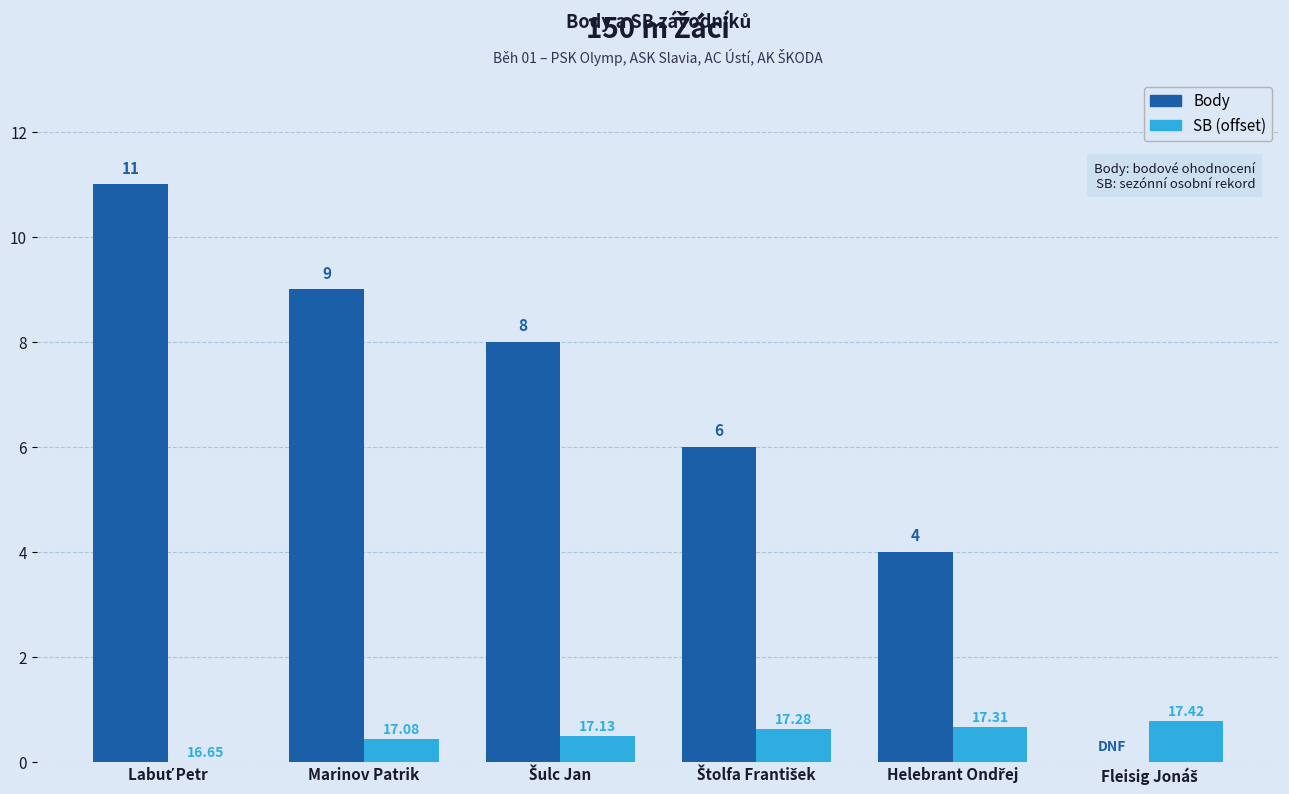

Reading left to right, what are all the values shown in this chart?

Body: 11.0	9.0	8.0	6.0	4.0	0.0
SB (offset od minima): 0.0	0.4	0.5	0.6	0.7	0.8